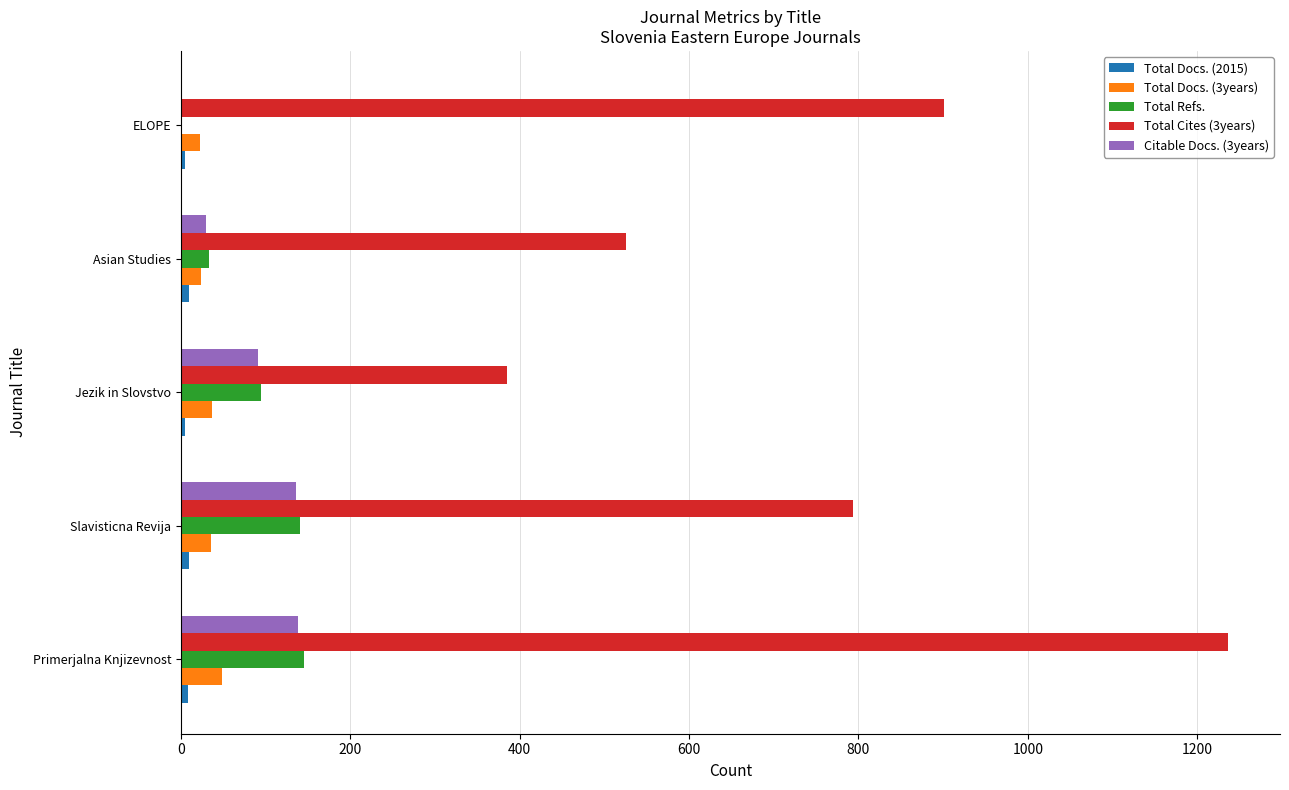

Which series has the largest total across all categories?

Total Cites (3years)